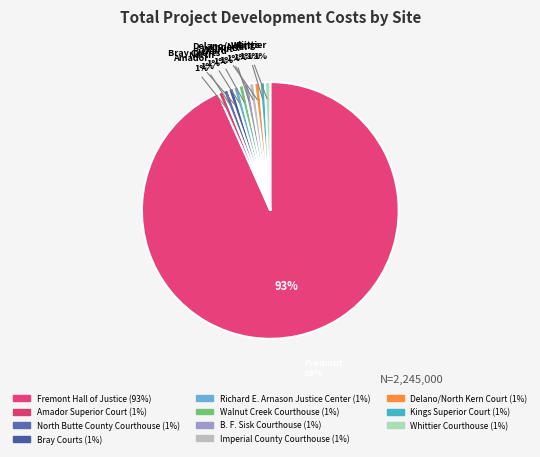

What percentage is the B. F. Sisk Courthouse slice, to the nearest percent?

1%